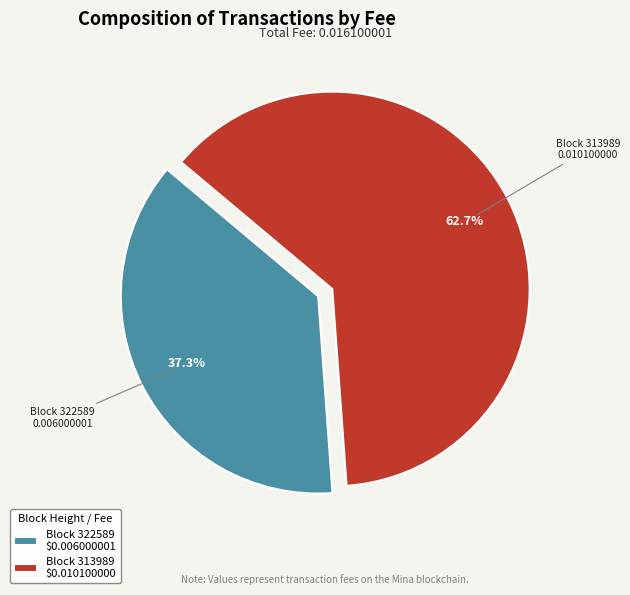

What is the largest slice in the pie chart?

Block 313989 $0.010100000